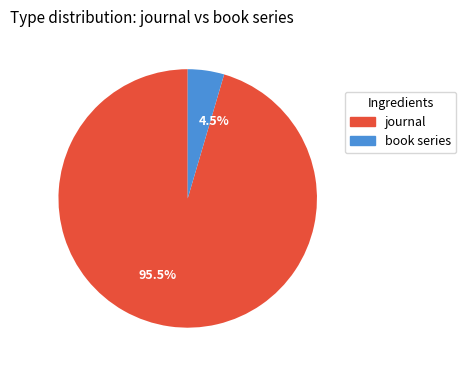

Rank the categories by value from lowest to highest.

book series, journal